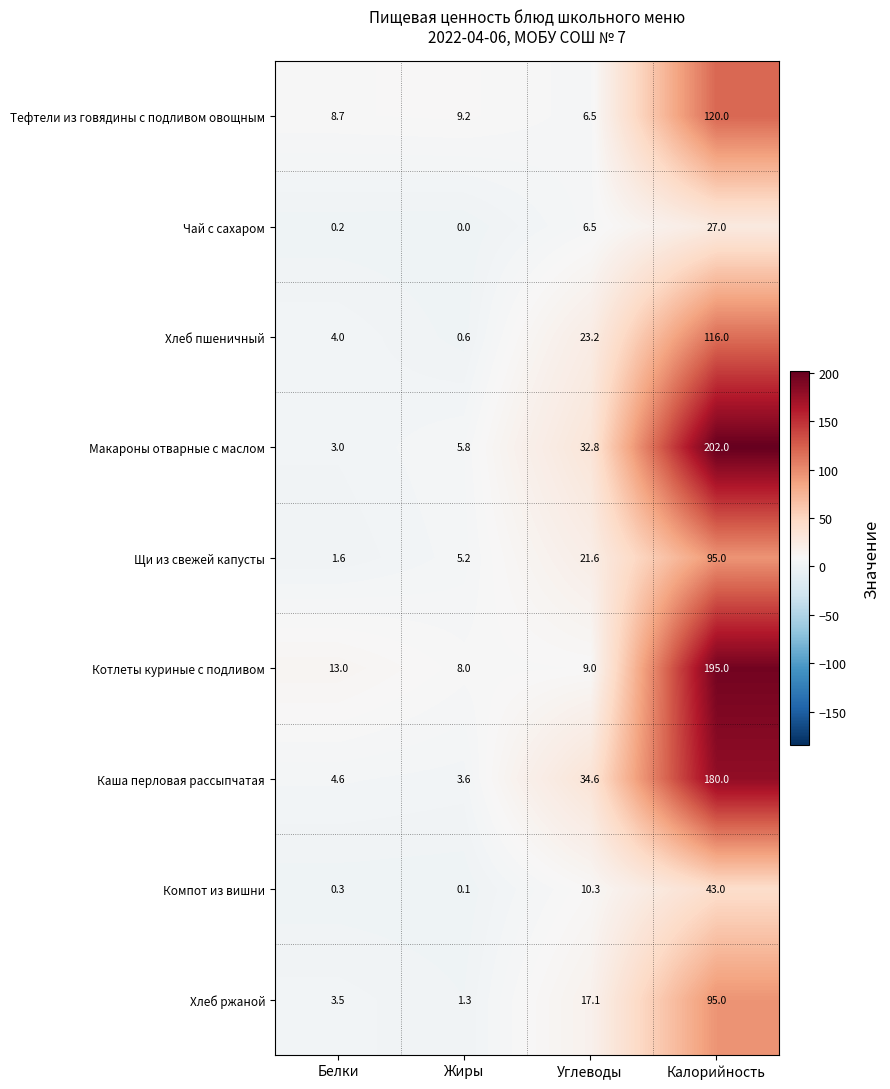

Which series has the widest spread of values?

Макароны отварные с маслом